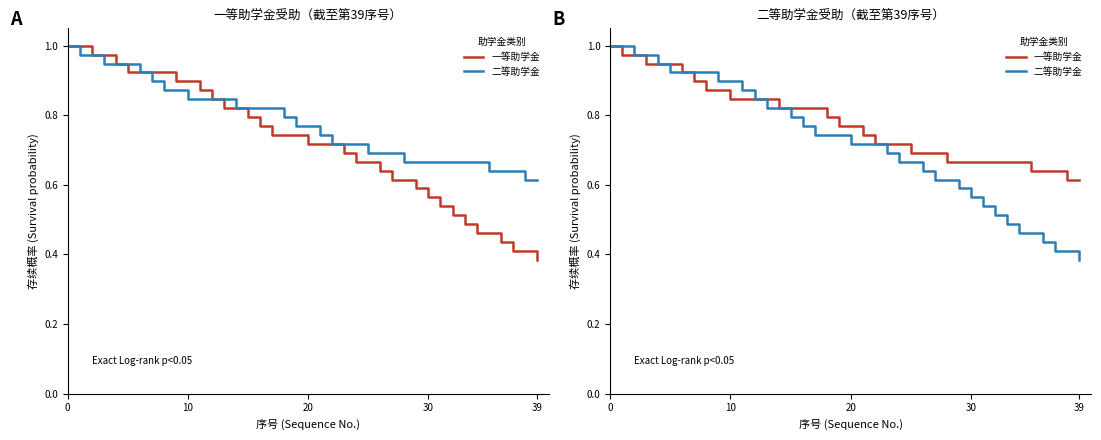

Between 10 and 24, which series saw the biggest shift?

二等助学金